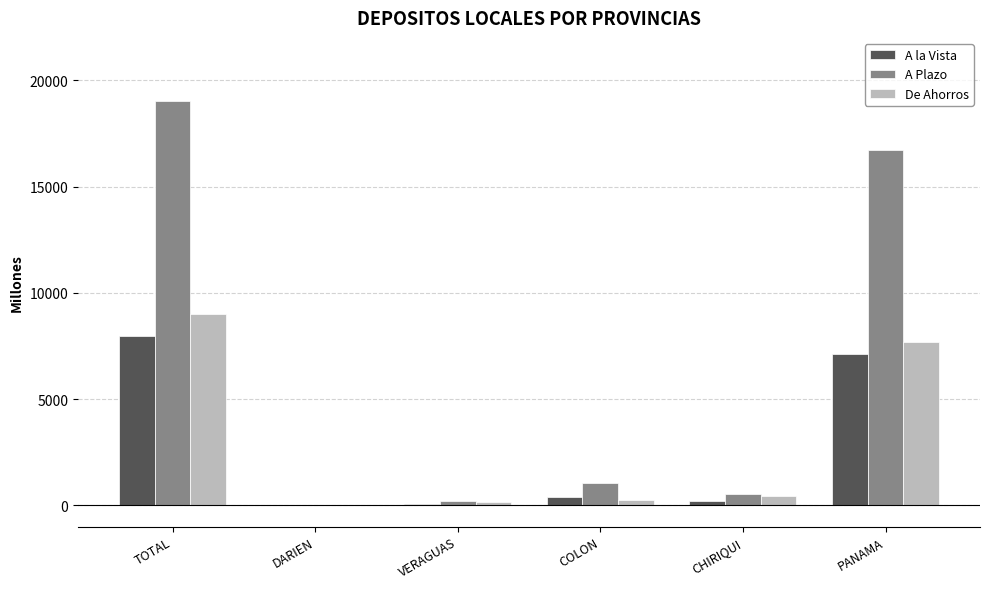

At which label is De Ahorros closest to 4501?

PANAMA